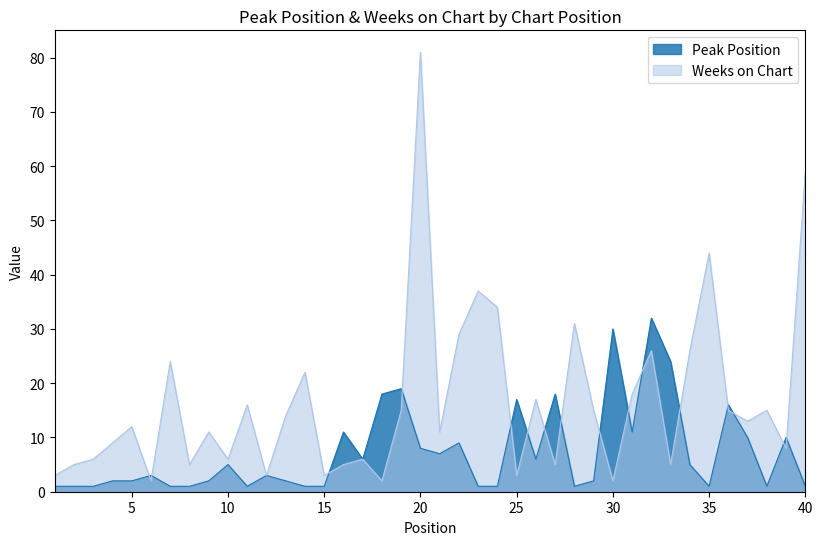

What is the average value of the Peak Position series?

7